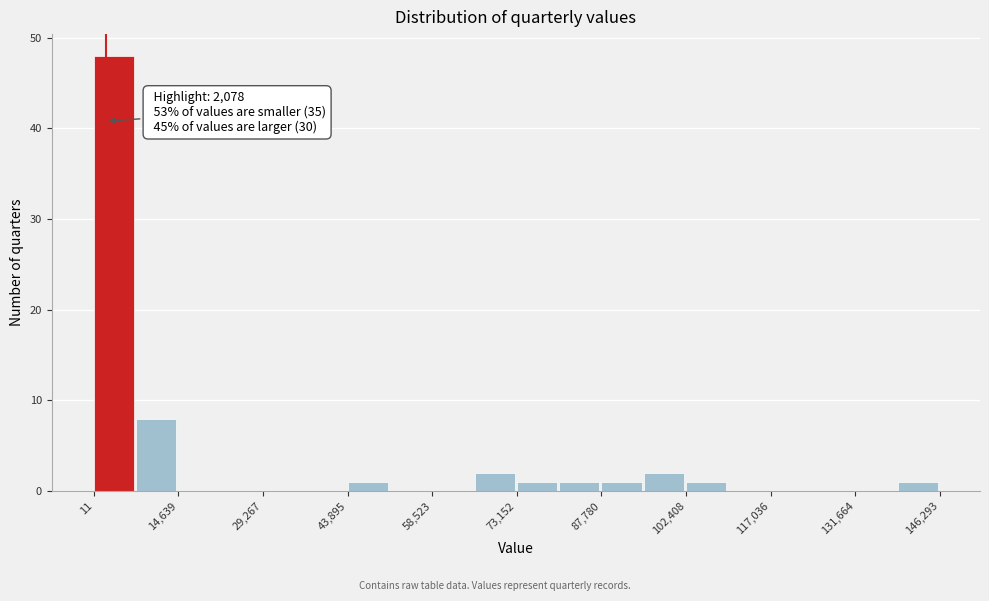

Around what value on the x-axis is the tallest bar? Give the approximate position of its centre, as read against the axis.

4000